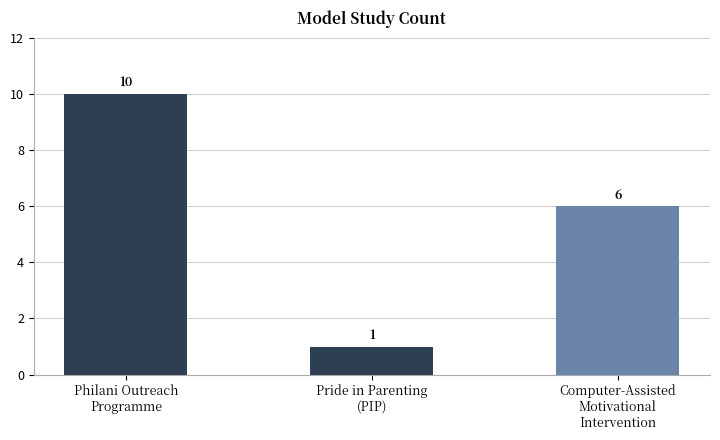

Approximately how many times larger is the value at Philani Outreach
Programme compared to Pride in Parenting
(PIP)?

10.0